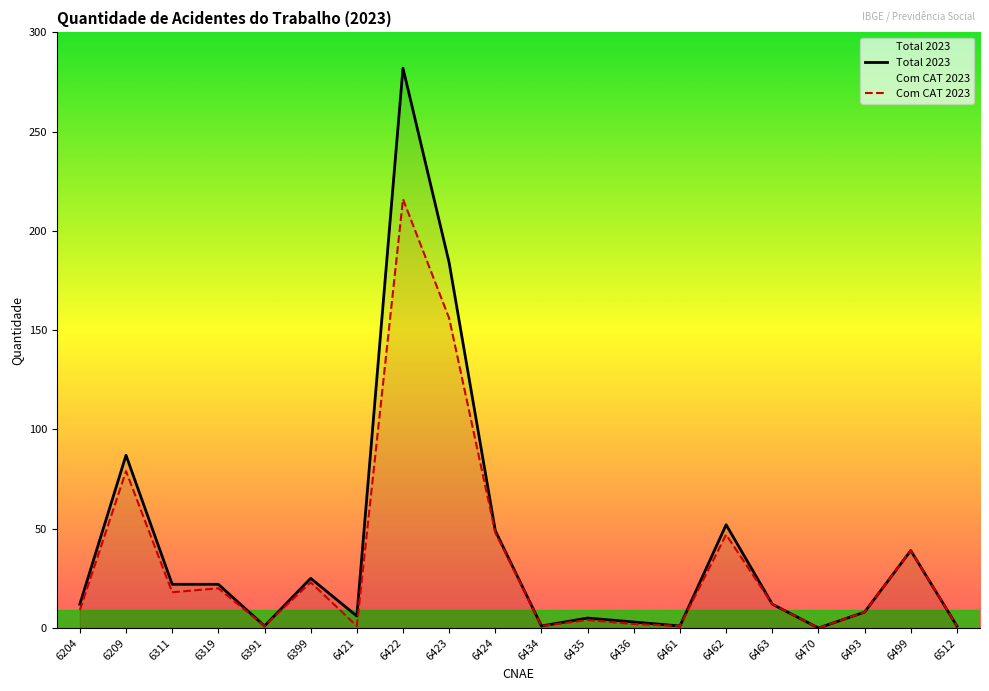

At which category is the sum across all series the highest?

6422